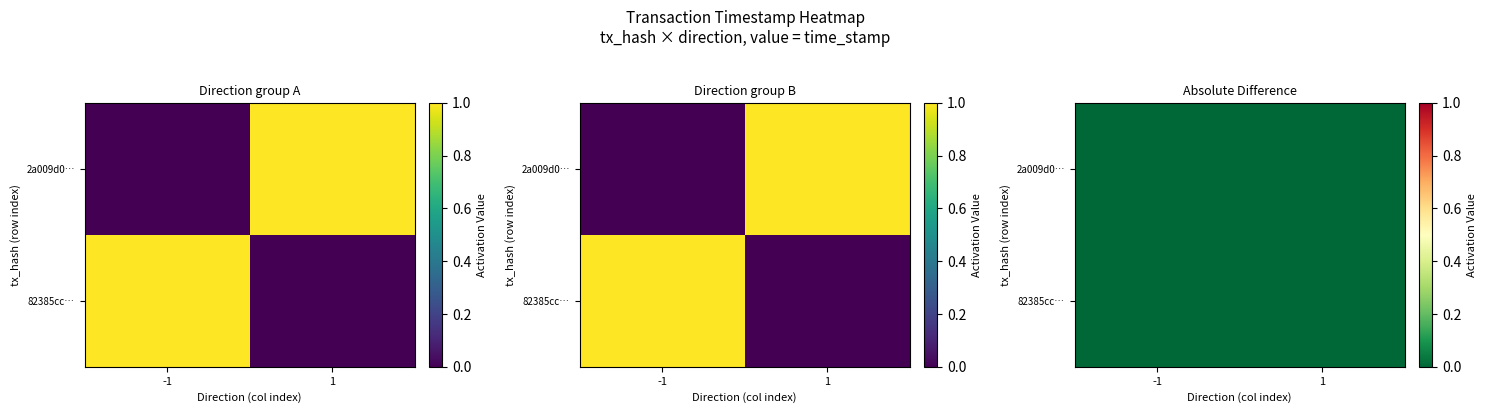

Is it true that 82385cc… equals 0.0 at 1?

False